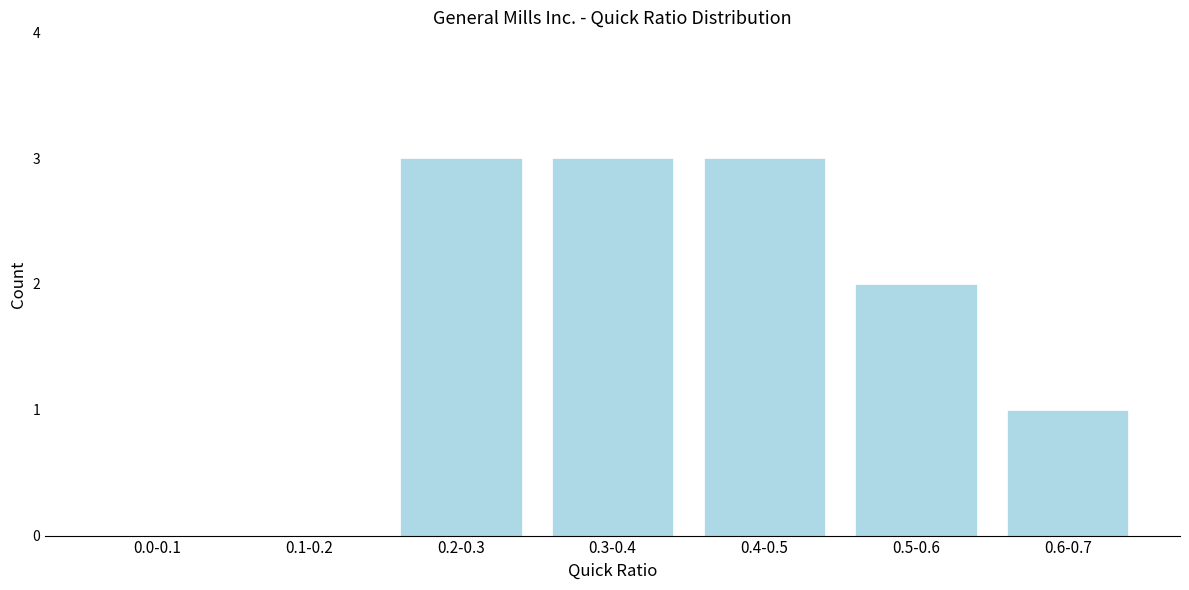

Reading right to left, what are all the values shown in this chart?

0.6-0.7=1	0.5-0.6=2	0.4-0.5=3	0.3-0.4=3	0.2-0.3=3	0.1-0.2=0	0.0-0.1=0